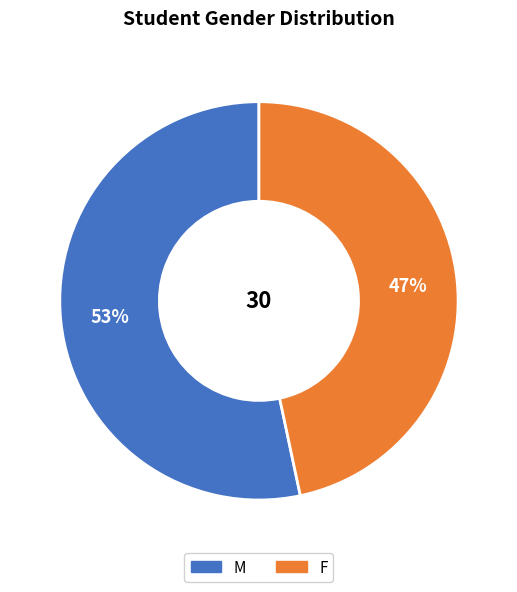

Is F the majority of the pie?

No